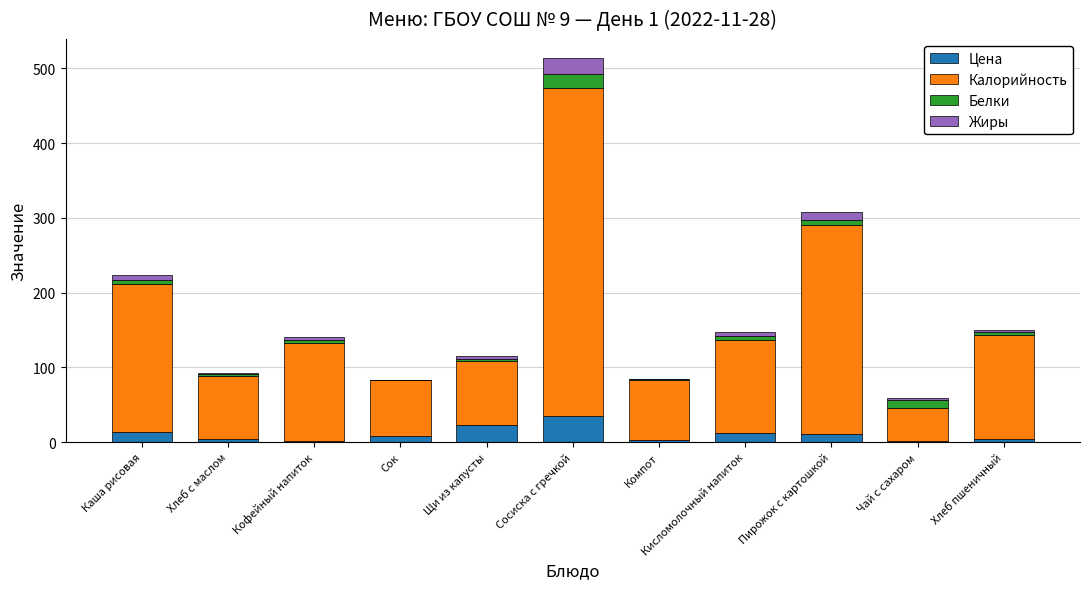

At which category is the sum across all series the highest?

Сосиска с гречкой